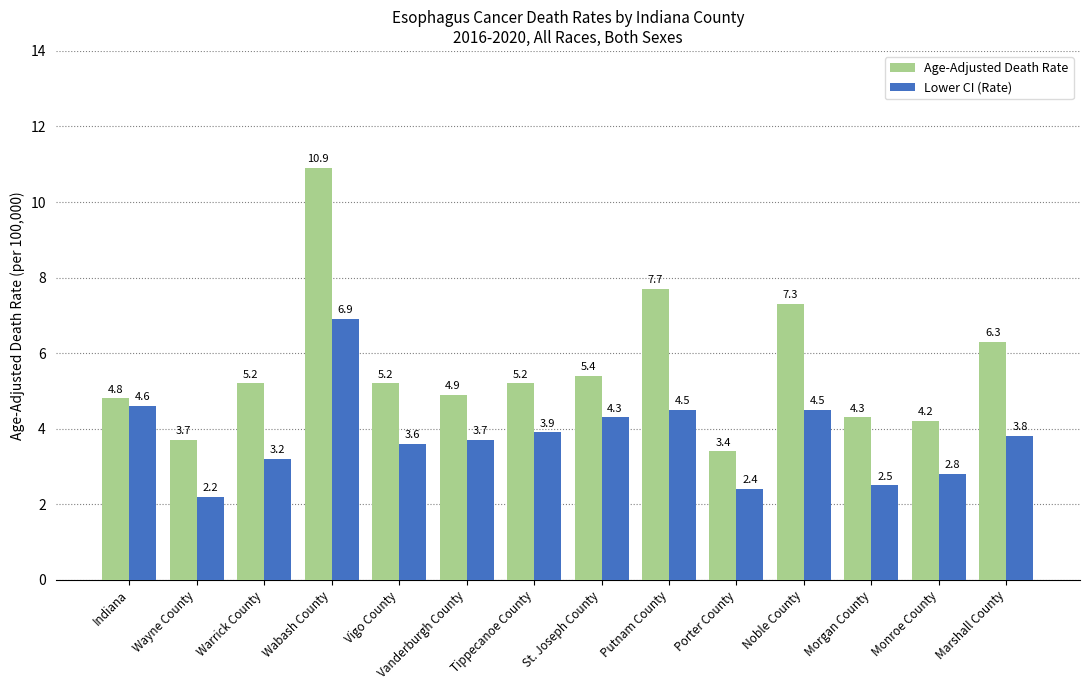

What is the total value across all series at Warrick County?

8.4